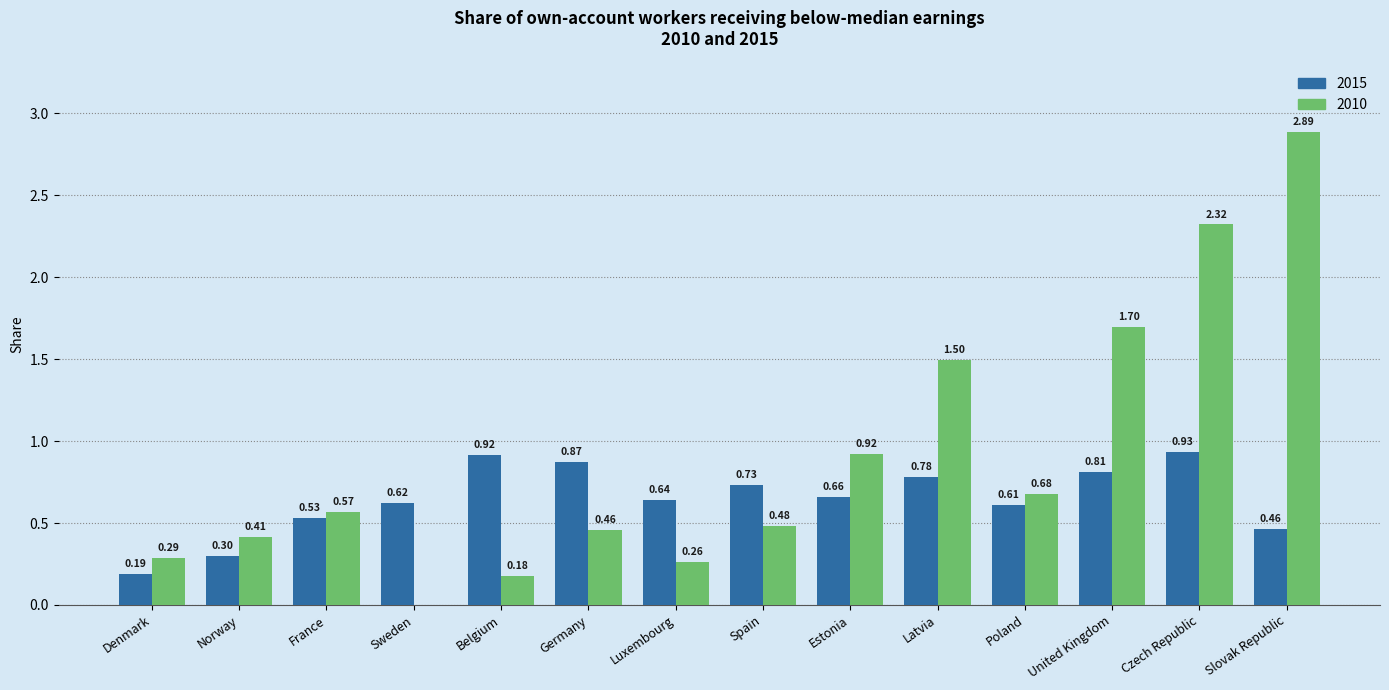

How many categories are shown in the chart?

14